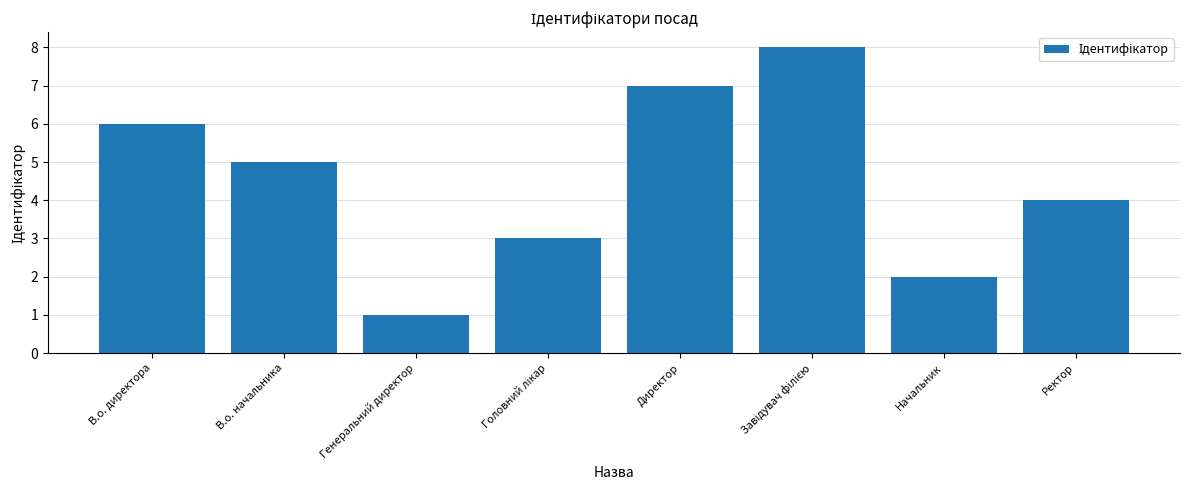

What is the value of the 2nd bar from the left?

5